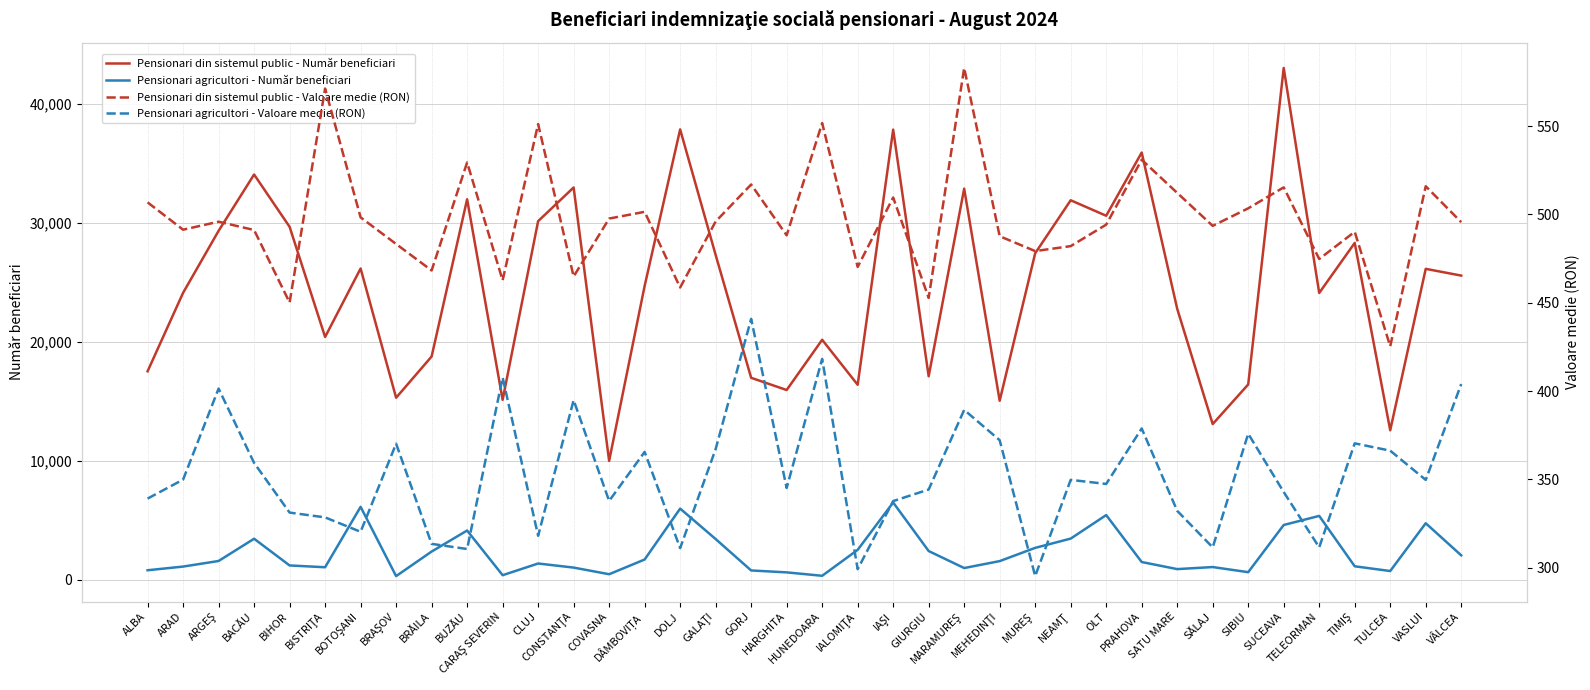

Reading left to right, transcribe all the data shown in this chart.

Pensionari din sistemul public - Număr beneficiari: 17543.0	24138.0	29348.0	34082.0	29686.0	20427.0	26183.0	15321.0	18784.0	32000.0	15142.0	30162.0	32992.0	10013.0	24718.0	37873.0	27322.0	16995.0	15968.0	20191.0	16410.0	37857.0	17123.0	32895.0	15069.0	27463.0	31919.0	30616.0	35929.0	22799.0	13107.0	16435.0	43037.0	24126.0	28332.0	12586.0	26153.0	25586.0
Pensionari agricultori - Număr beneficiari: 819.0	1128.0	1598.0	3468.0	1223.0	1072.0	6150.0	327.0	2391.0	4158.0	403.0	1386.0	1043.0	485.0	1722.0	6000.0	3442.0	802.0	640.0	354.0	2533.0	6514.0	2434.0	1005.0	1587.0	2701.0	3479.0	5456.0	1511.0	915.0	1088.0	657.0	4624.0	5387.0	1152.0	753.0	4770.0	2072.0
Pensionari din sistemul public - Valoare medie (RON): 506.8	491.4	495.9	491.2	450.1	571.3	498.4	483.3	468.3	529.5	462.7	551.2	464.9	497.7	501.5	458.6	496.0	517.0	488.2	551.8	470.3	509.6	452.8	583.0	487.7	479.3	482.1	494.2	531.0	512.2	493.5	503.5	515.3	474.8	490.2	425.3	516.0	495.6
Pensionari agricultori - Valoare medie (RON): 339.1	349.8	401.4	359.3	331.2	328.4	320.3	370.2	313.4	310.5	407.7	318.0	394.8	337.7	365.5	311.0	367.1	440.9	345.1	418.2	299.1	337.7	344.2	389.3	372.1	295.2	349.7	347.4	378.8	332.1	311.4	375.8	342.8	311.4	370.4	366.2	349.7	403.9